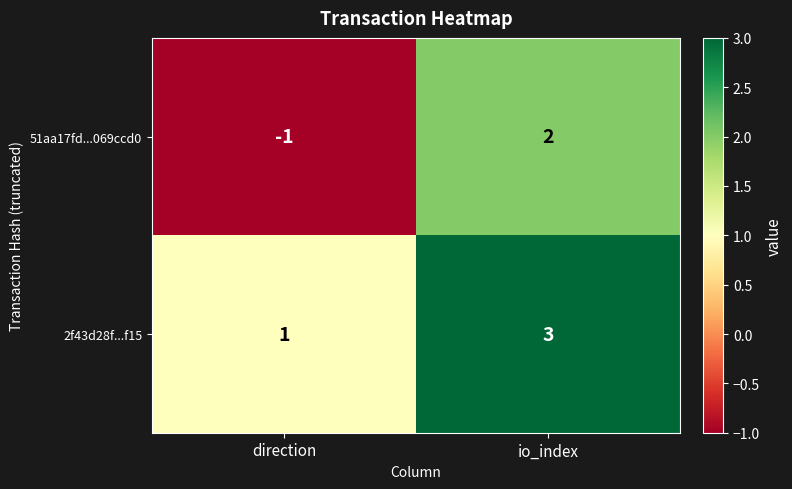

Read the 2f43d28f...f15 value at io_index.

3